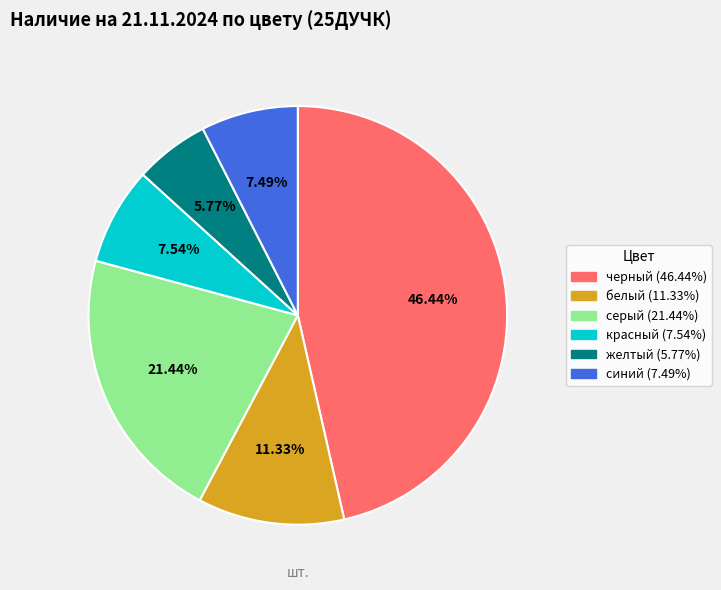

To the nearest percent, what is the average slice percentage?

17%